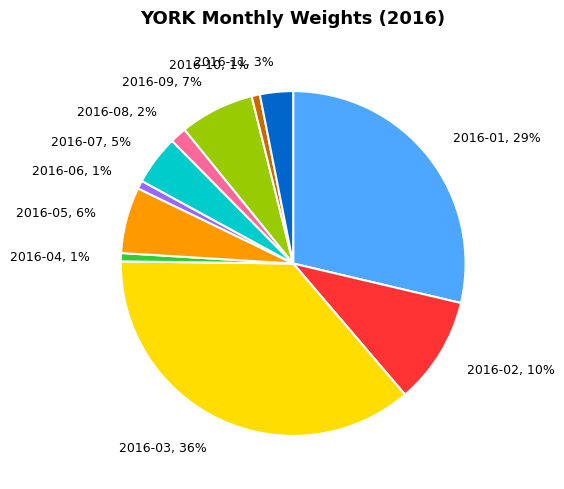

Is it true that 2016-03, 36% is 36% of the pie?

True